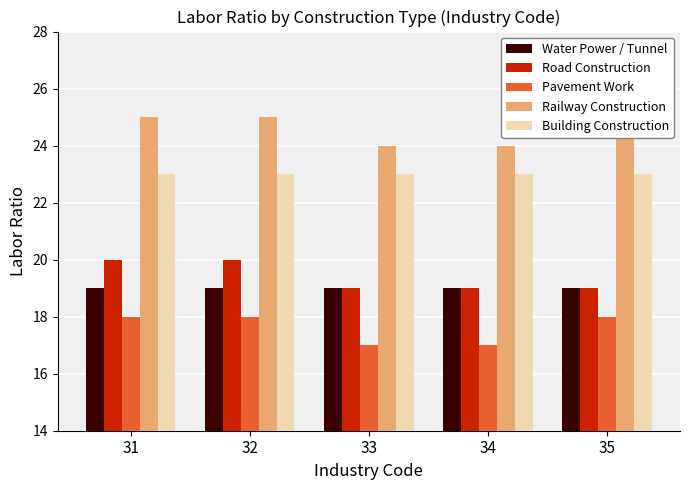

At which label is Water Power / Tunnel closest to 19?

31